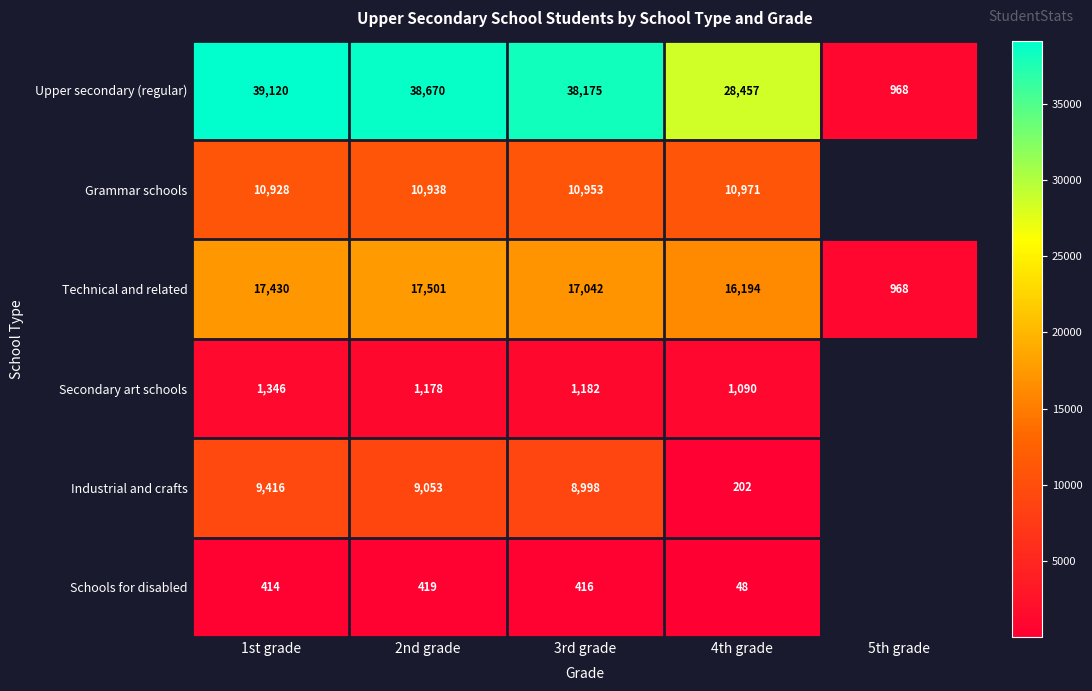

What is the difference between the maximum and second lowest values in the Technical and related series?

1307